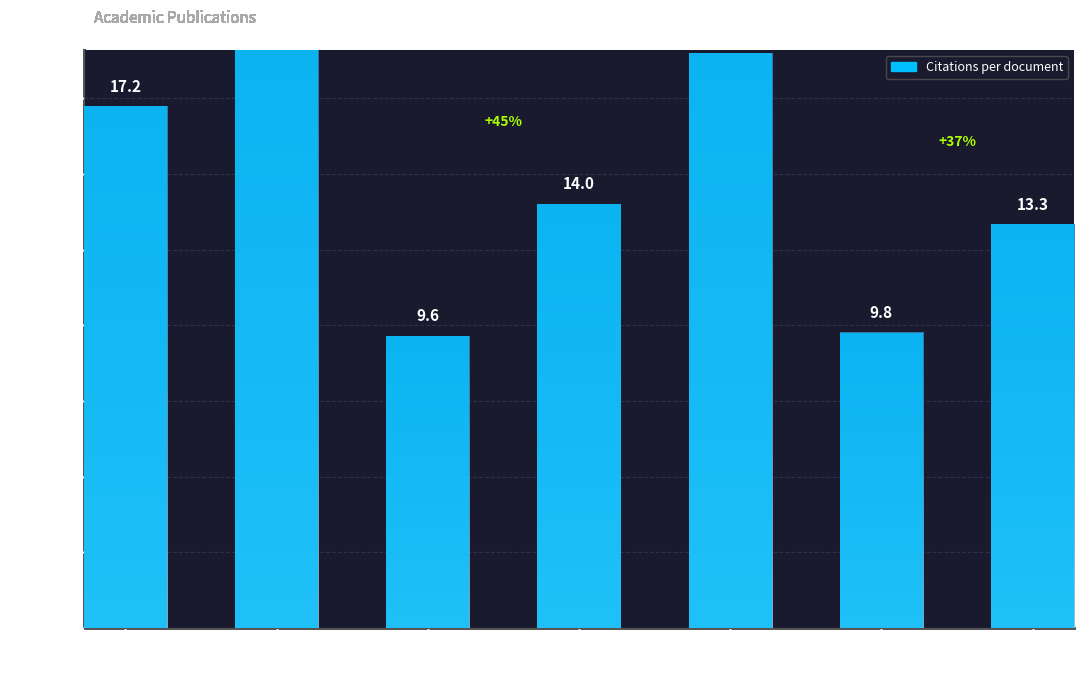

What is the difference between the second highest and second lowest values?

9.2